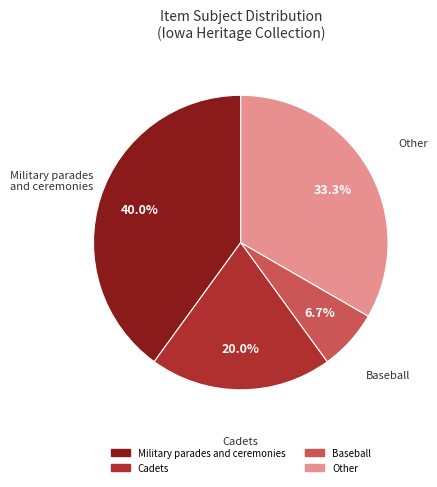

How much of the chart is everything except Military parades and ceremonies?

60.0%